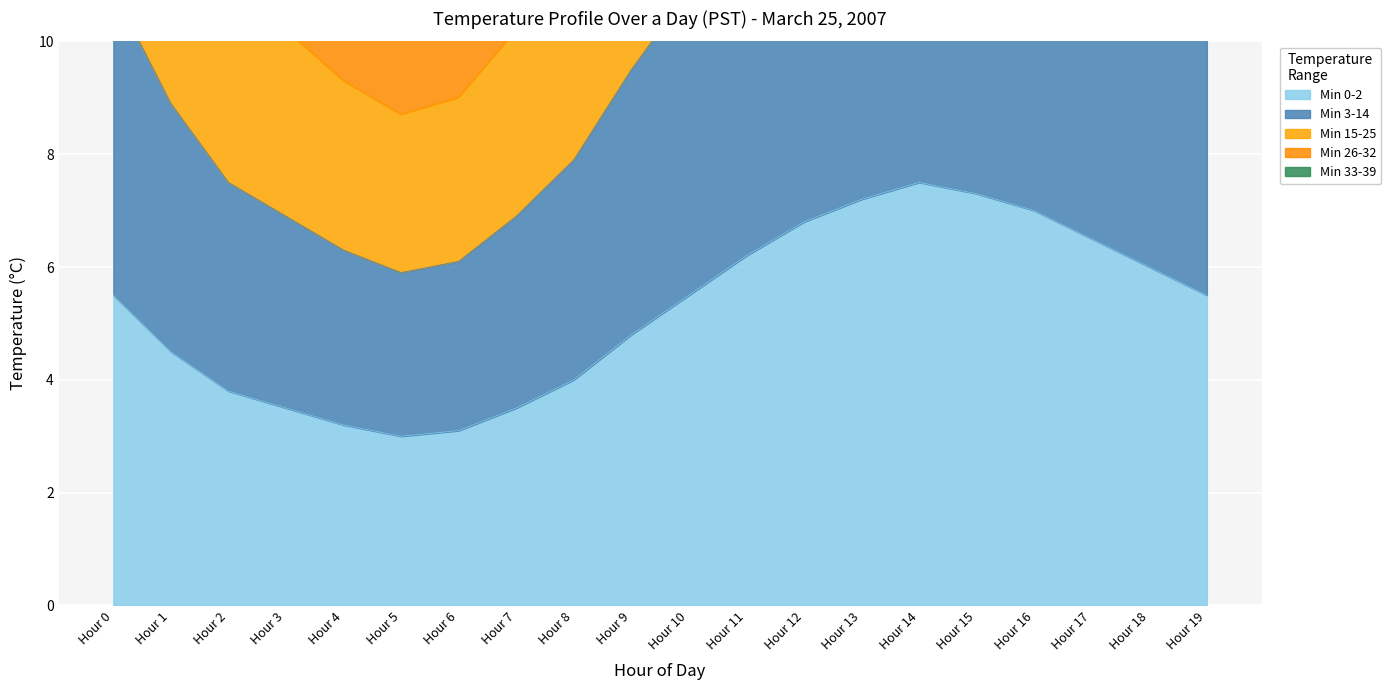

The Min 0-2 series shows 6.3 at Hour 10. True or false?

False